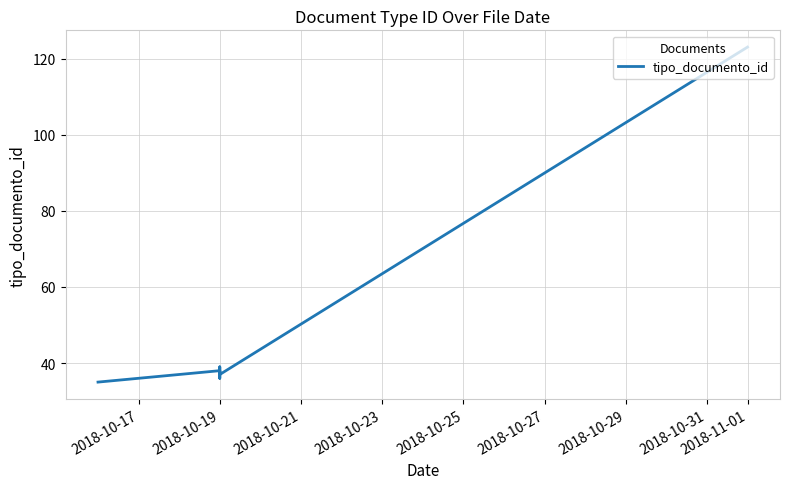

True or false: the data shows 8 at 2018-10-19.

False